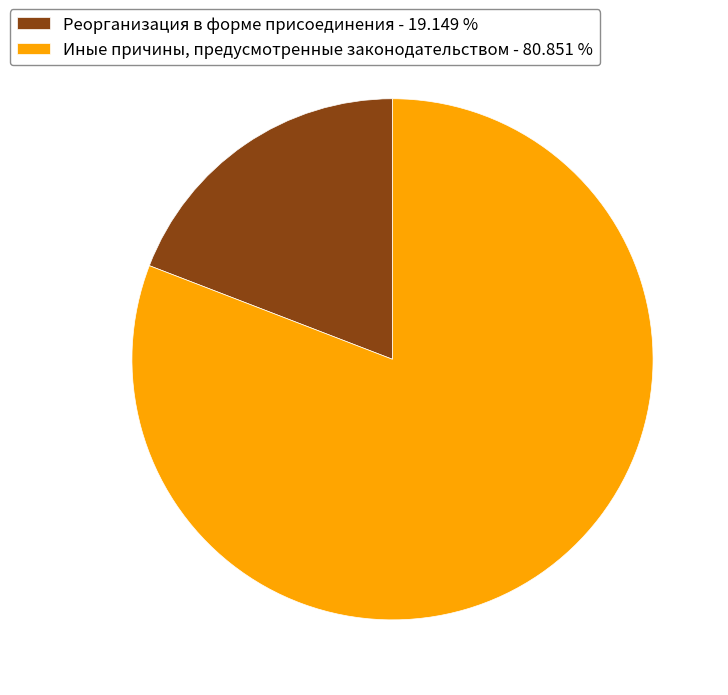

Is Реорганизация в форме присоединения - 19.149 % the majority of the pie?

No